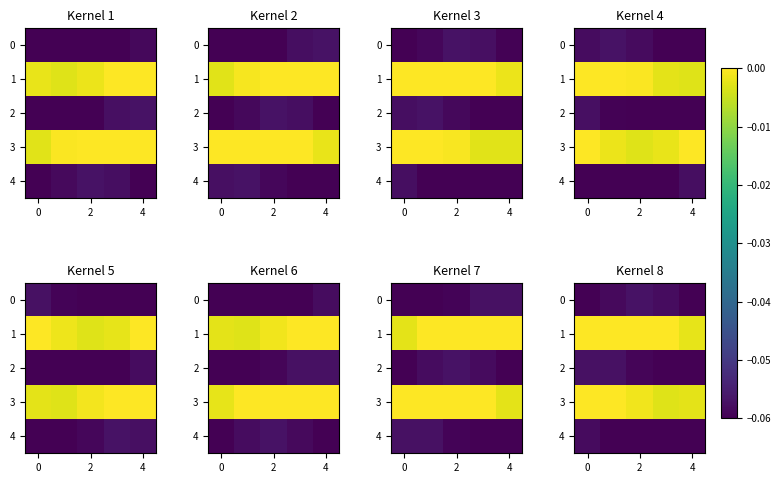

The 0 series shows -0.0 at 0. True or false?

False